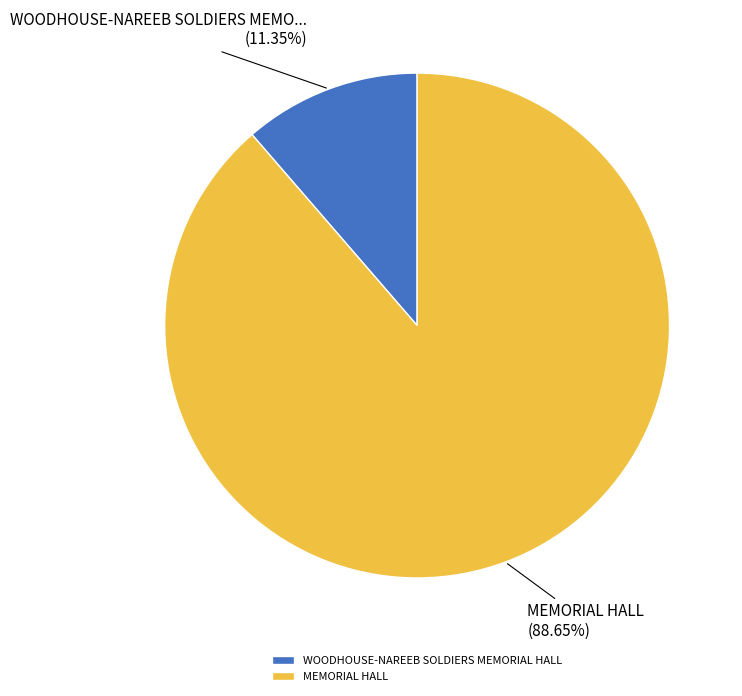

To the nearest percent, what is the difference between the MEMORIAL HALL and WOODHOUSE-NAREEB SOLDIERS MEMORIAL HALL slice percentages?

77%